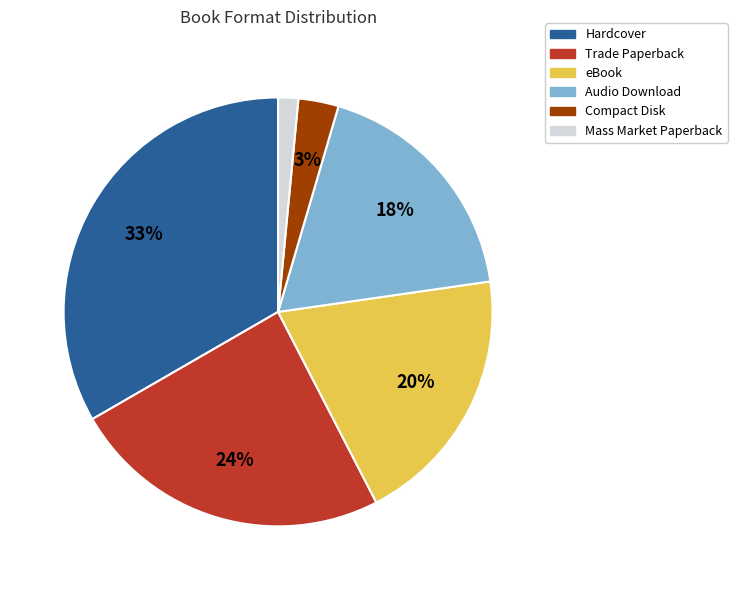

Is it true that Mass Market Paperback is 8% of the pie?

False